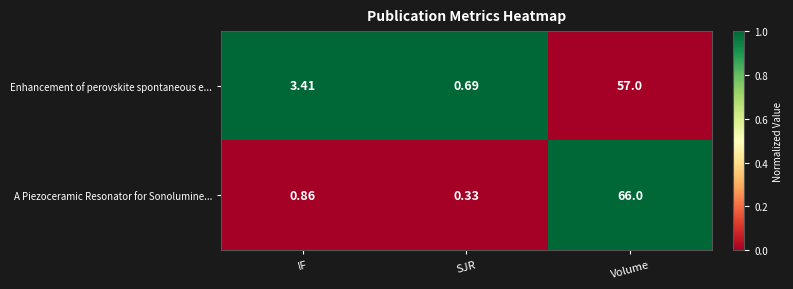

Which category has the highest value across all series?

Volume